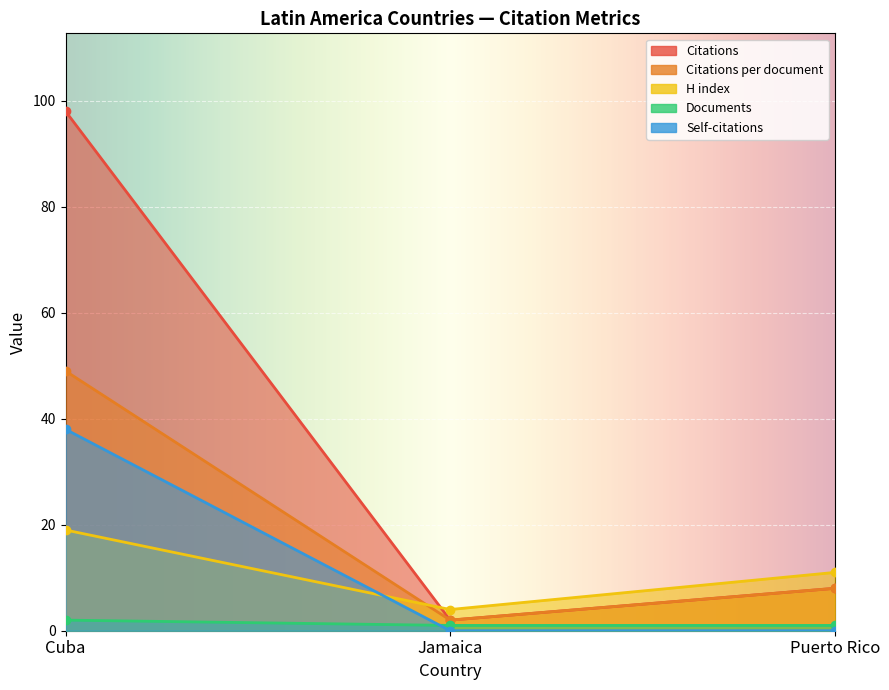

The Citations per document series shows 49 at Cuba. True or false?

True